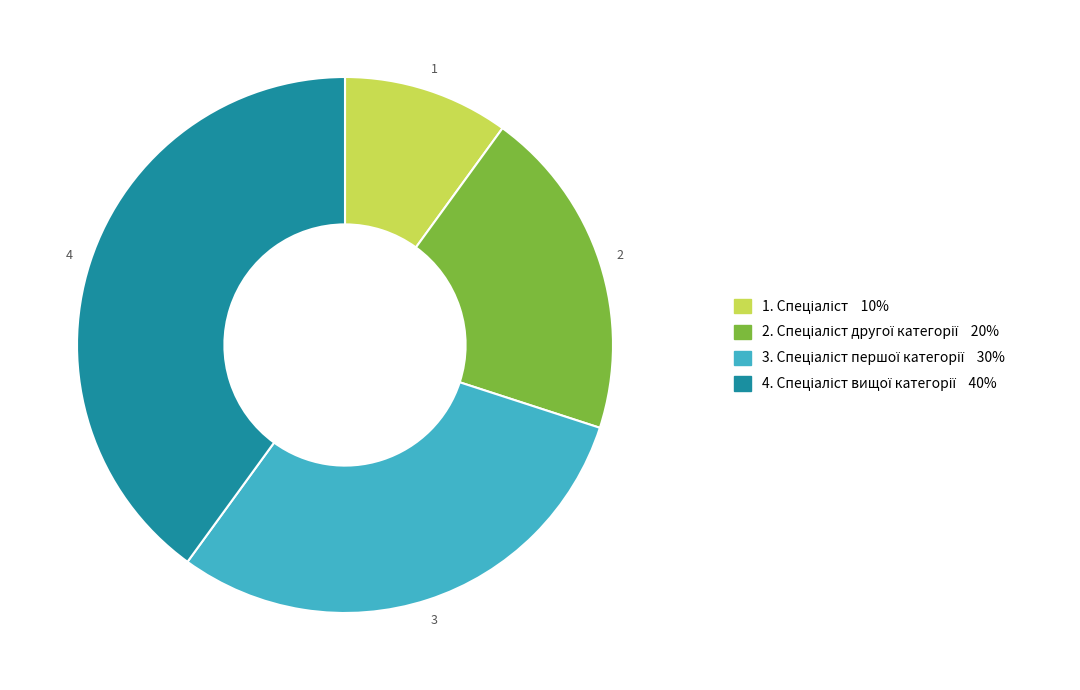

Does any single category account for the majority?

No